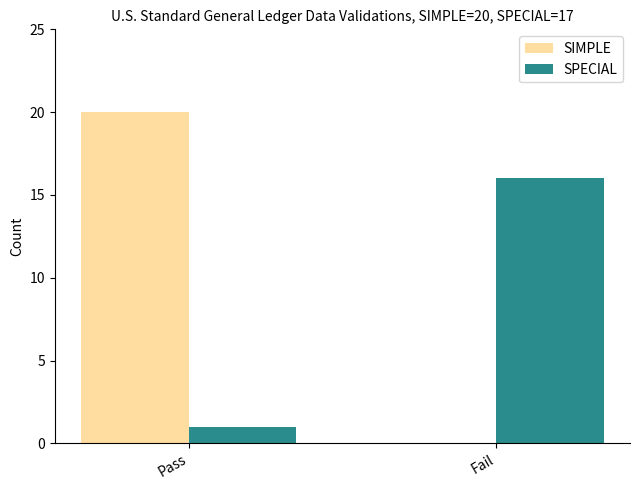

Which label corresponds to the largest value in the chart?

Pass